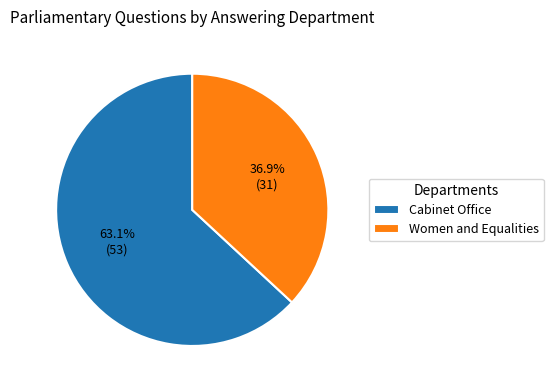

To the nearest percent, what is the combined percentage of Women and Equalities and Cabinet Office?

100%